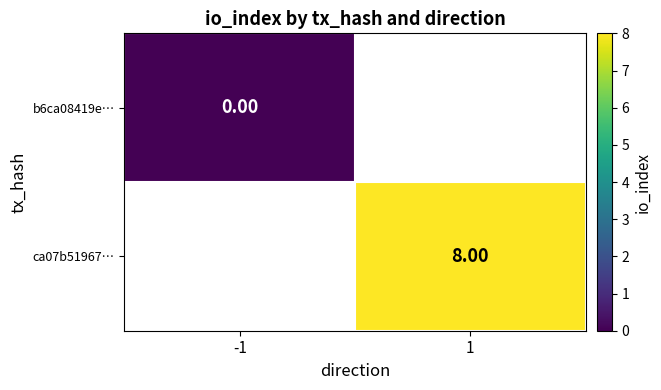

How many values in ca07b51967… are above zero?

1